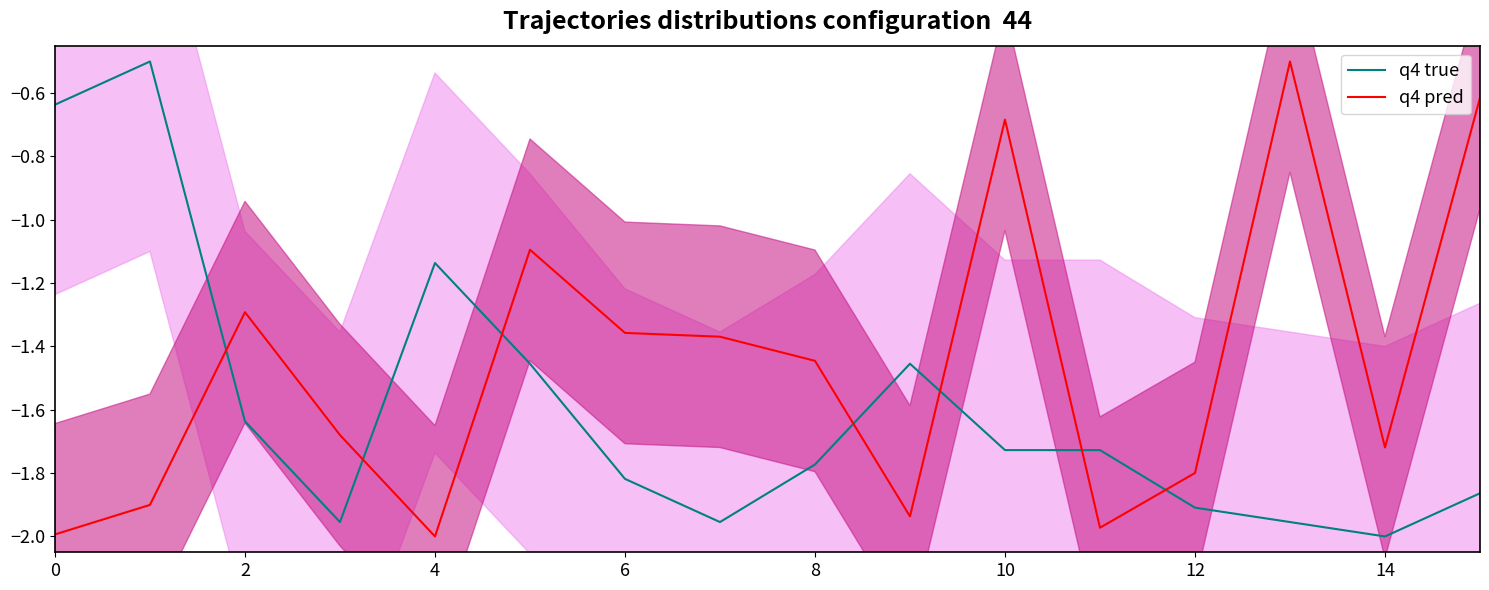

What is the highest value of the q4 pred series?

-0.5